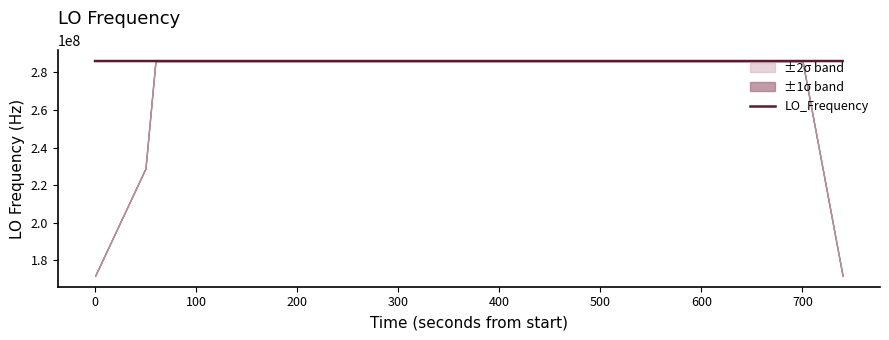

What is the highest value of the LO_Frequency series?

286047002.7